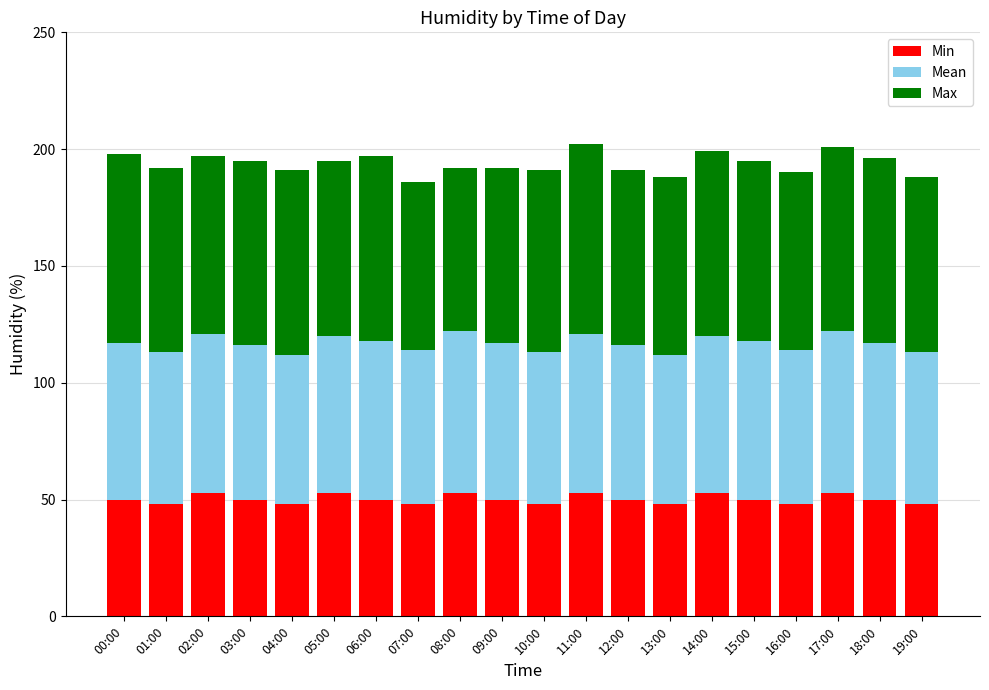

What is the highest value of the Min series?

53